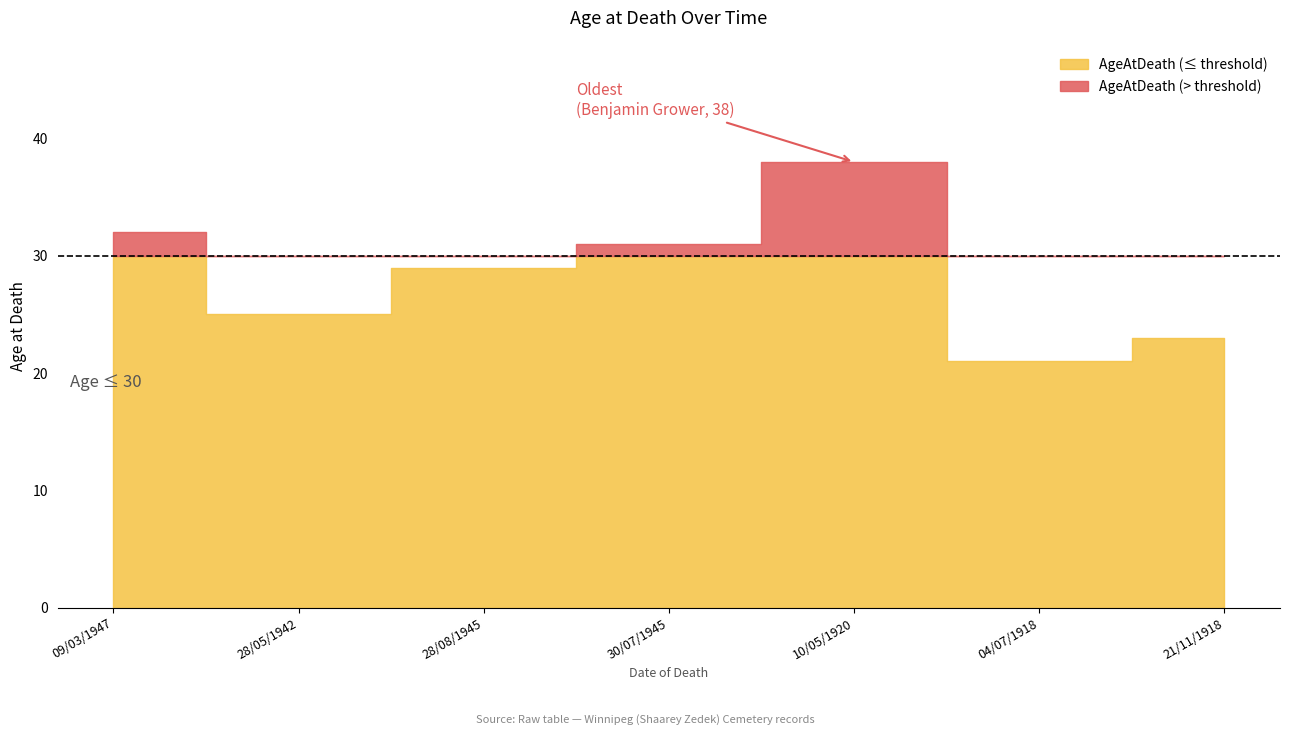

Is it true that the value at 28/05/1942 is 25?

True